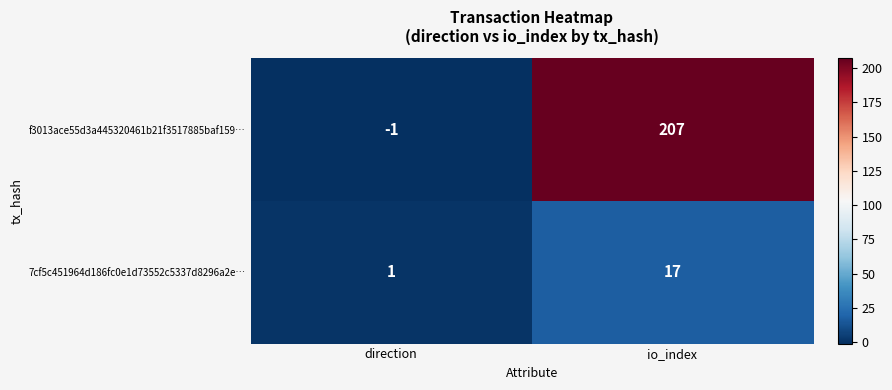

The value of f3013ace55d3a445320461b21f3517885baf159… at io_index is 207. True or false?

True